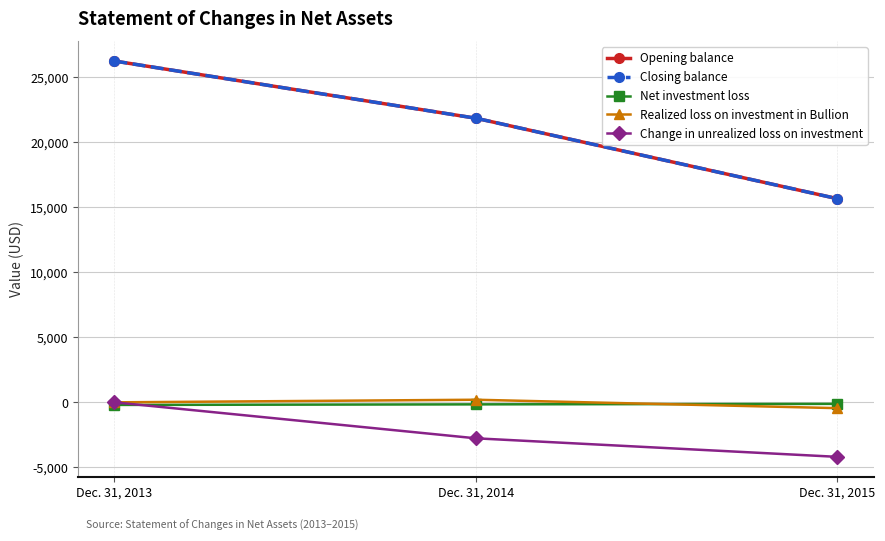

Which series has the largest total across all categories?

Opening balance